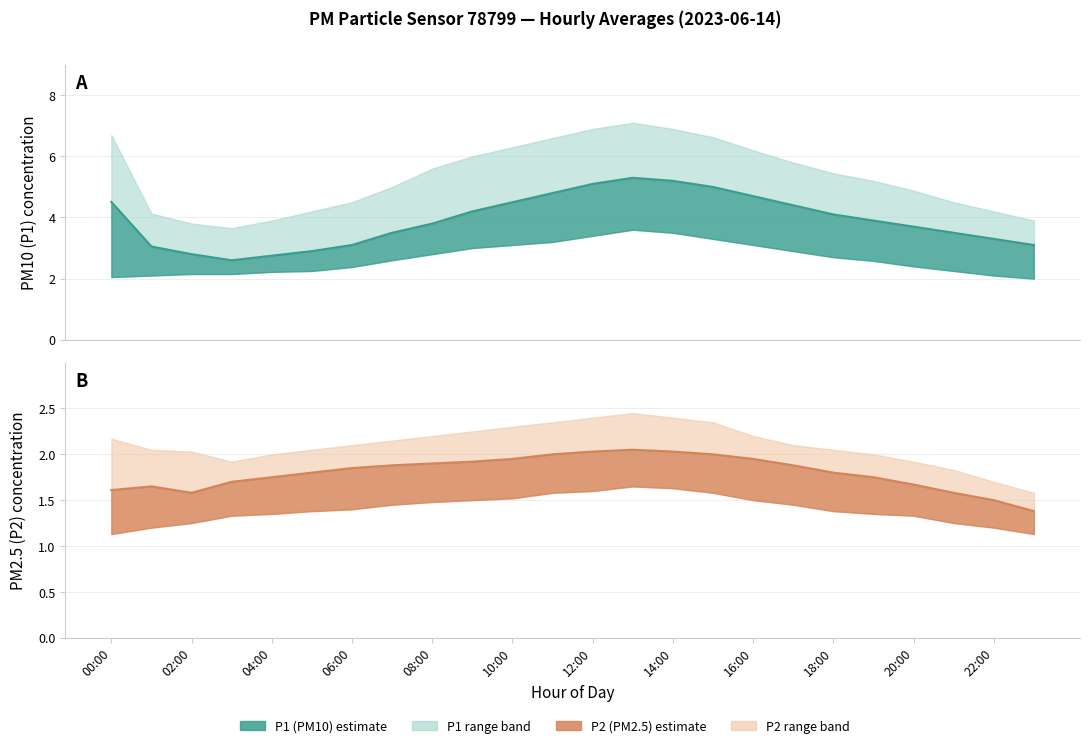

Which series has the largest total across all categories?

P1_upper